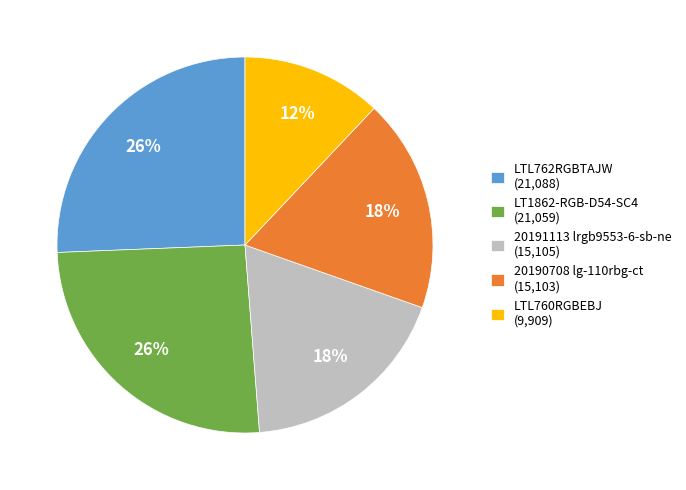

Is there any slice that represents more than half of the pie?

No